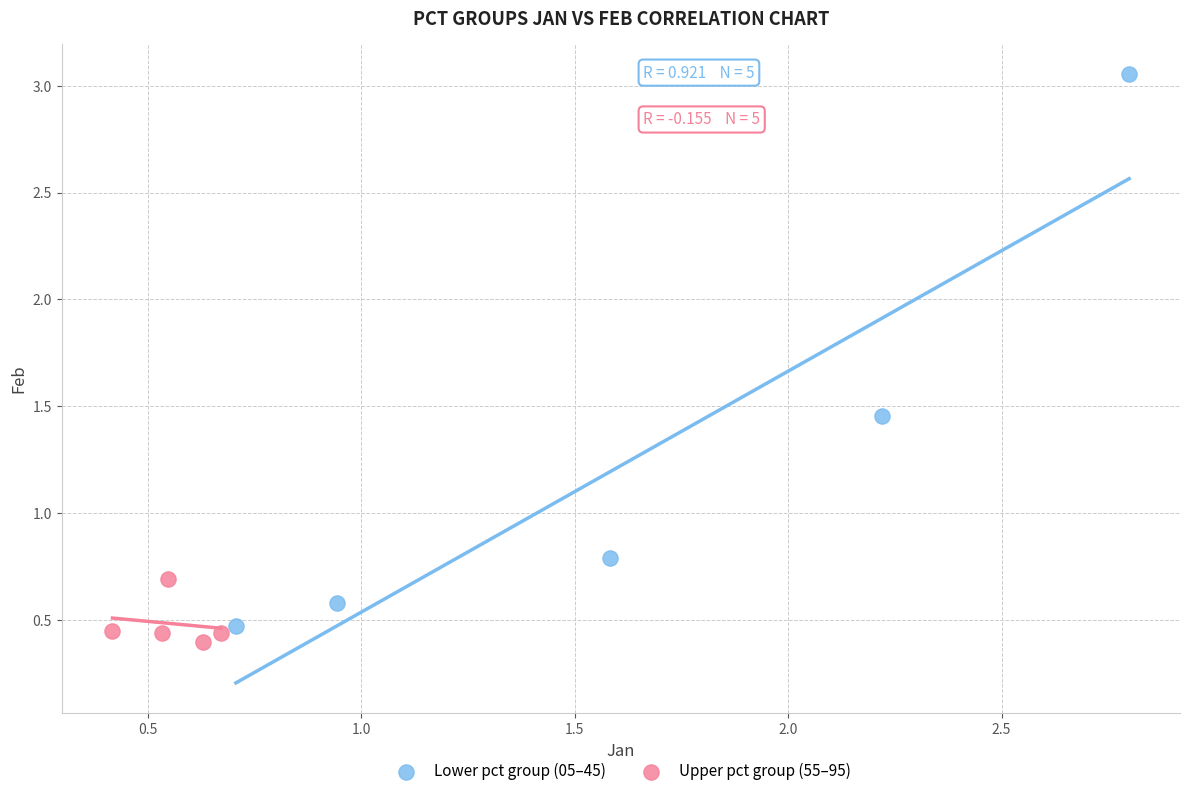

Which series contains the lowest Y value?

Upper pct group (55–95)